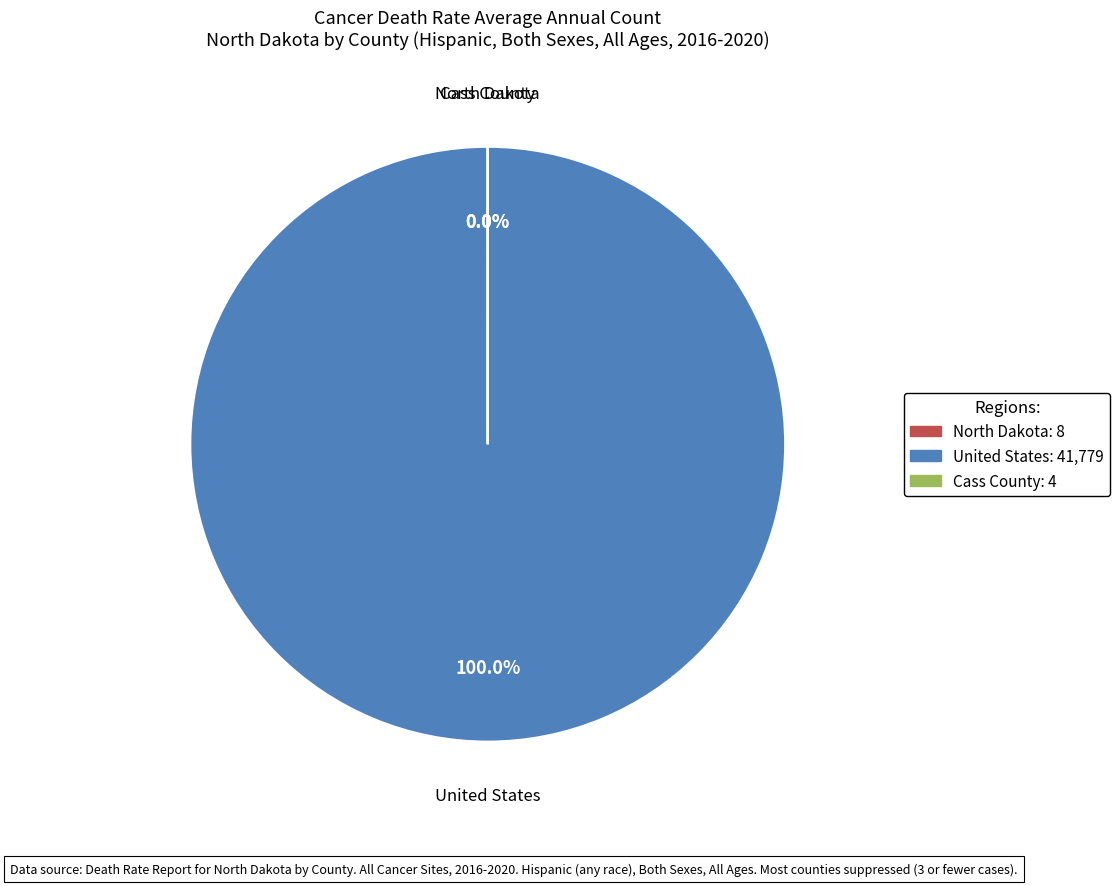

Which slice is the largest?

United States